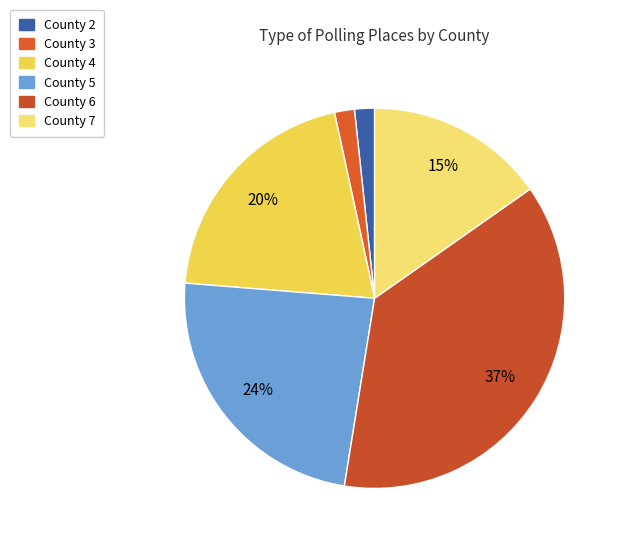

How many slices are in this pie chart?

6